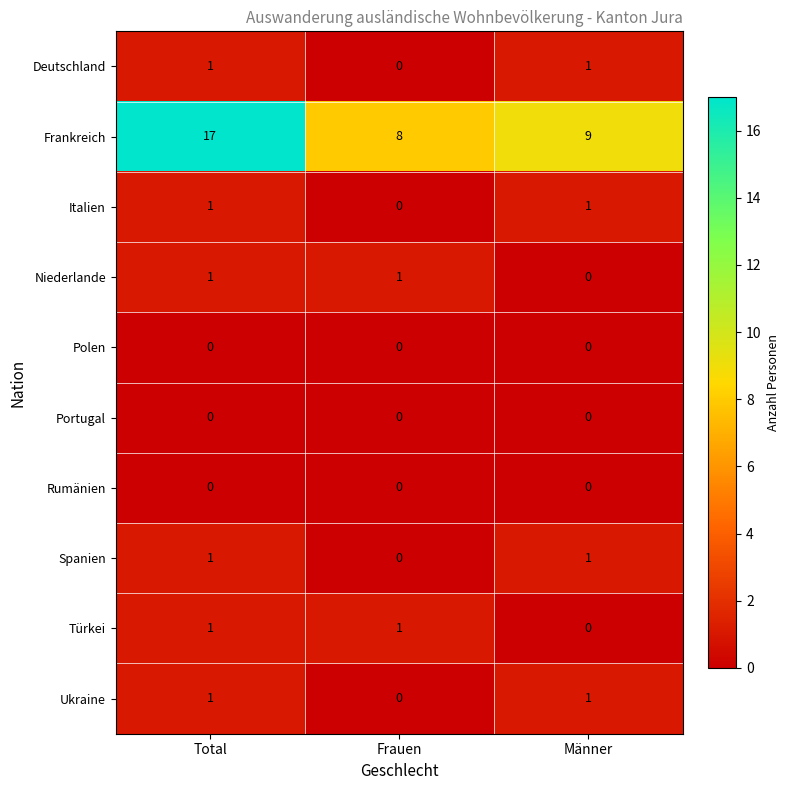

What is the spread (max minus min) of values at Männer?

9